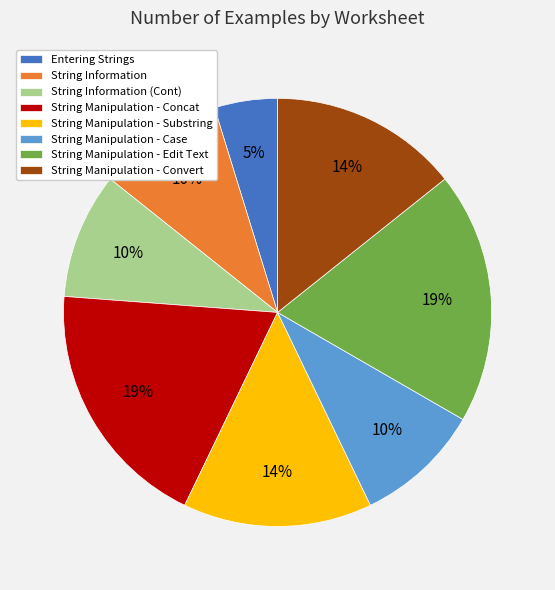

How many slices are in this pie chart?

8